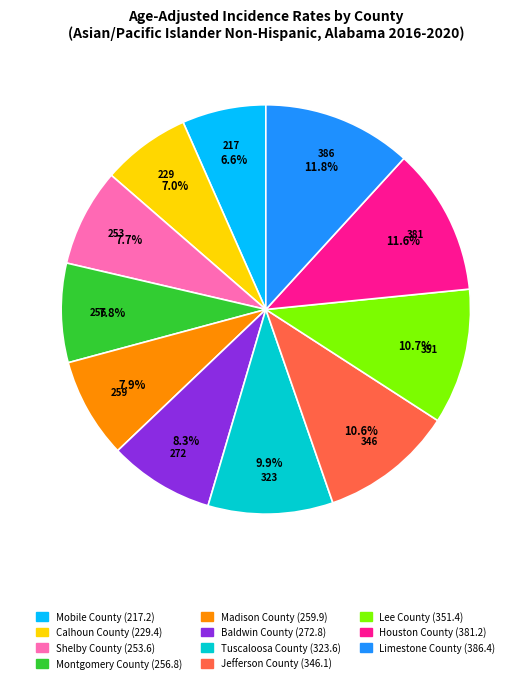

How many segments does this pie chart have?

11